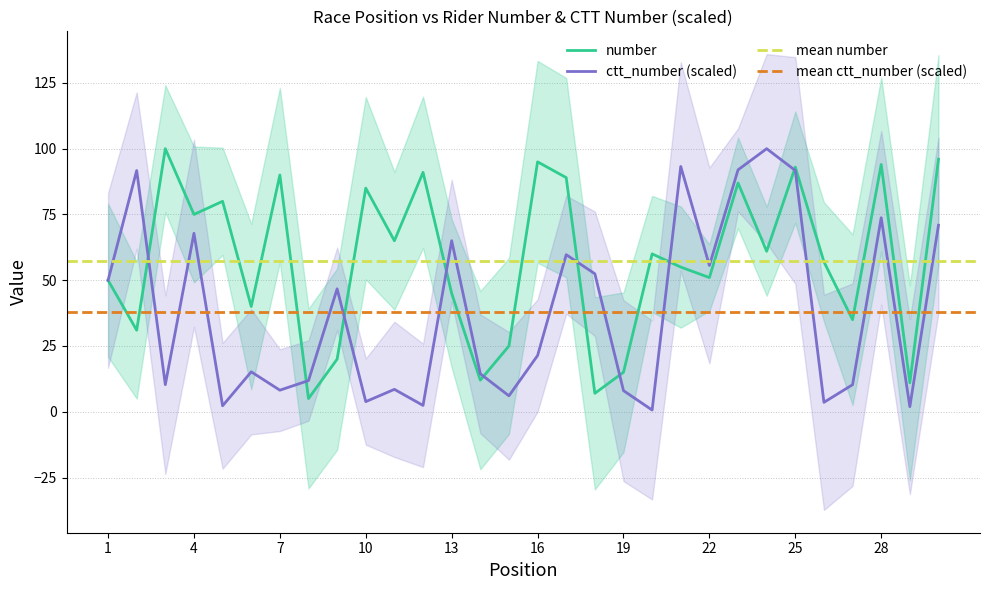

Which series ends up on top after the final intersection of number and ctt_number?

number